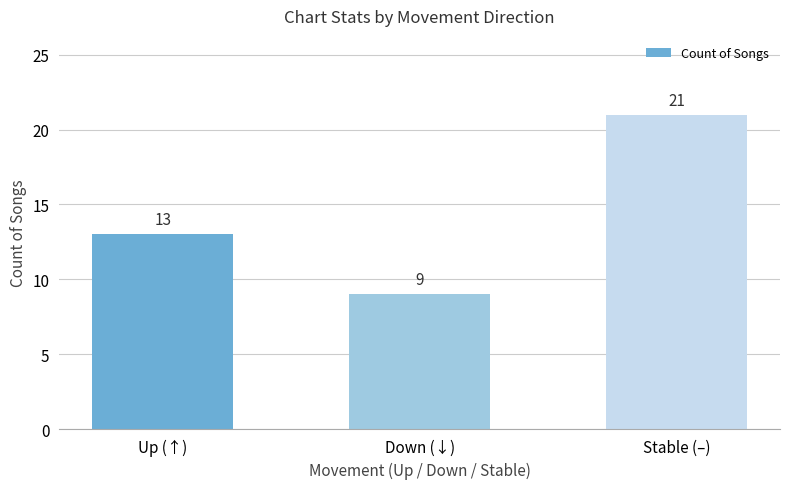

How many values are below 13?

1